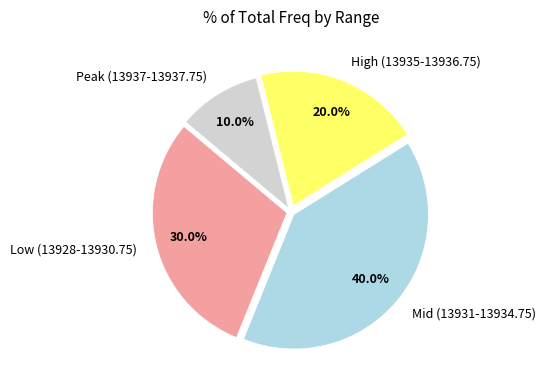

Which has a higher value, High (13935-13936.75) or Low (13928-13930.75)?

Low (13928-13930.75)